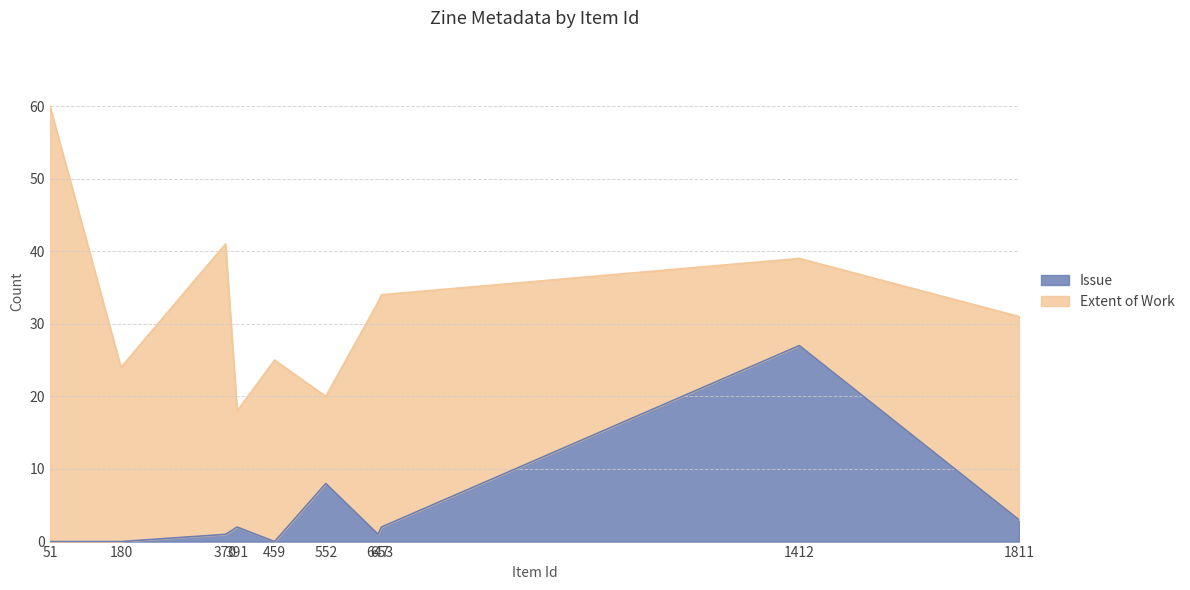

Between 370 and 459, which is larger?

370